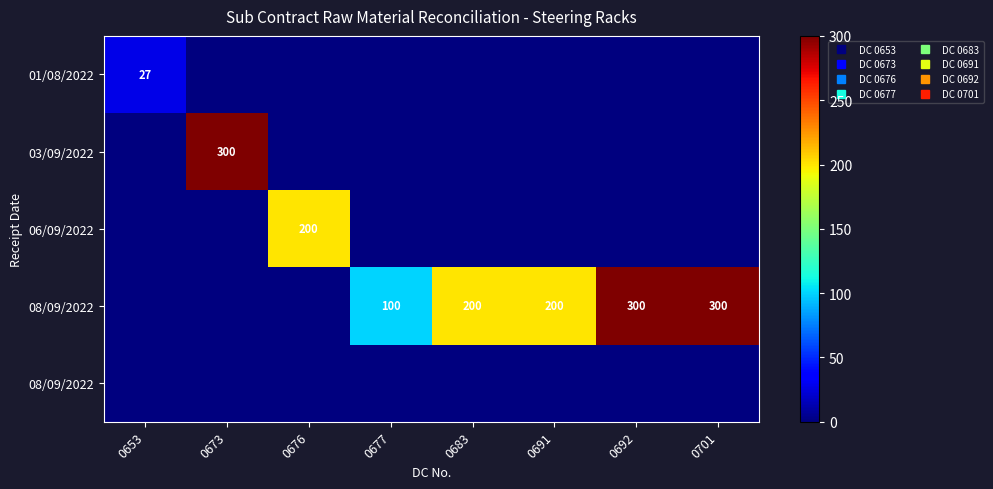

Which category has the lowest value across all series?

0673